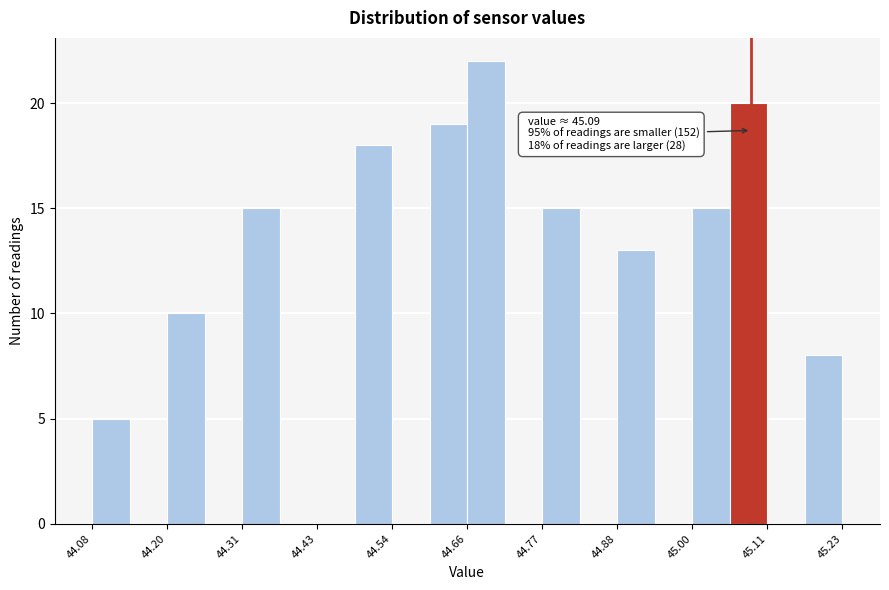

Around what value on the x-axis is the tallest bar? Give the approximate position of its centre, as read against the axis.

44.68